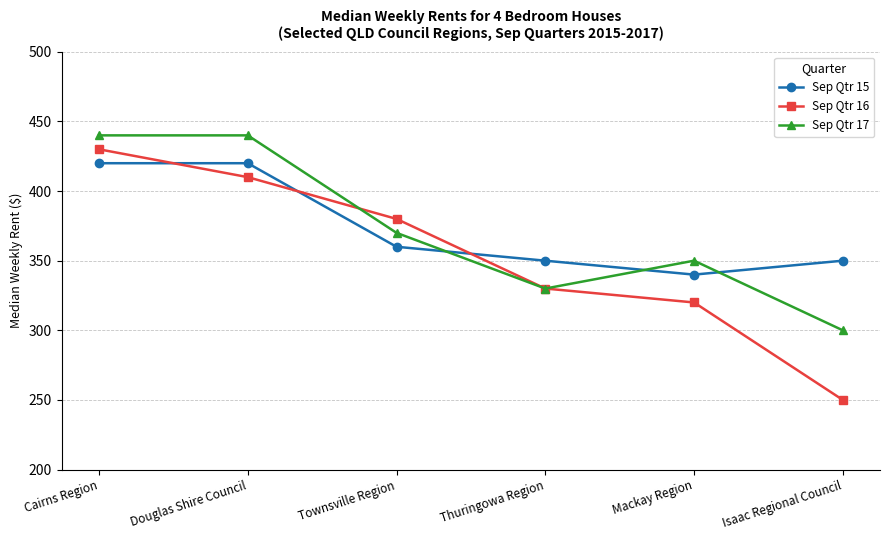

What is the average value of the Sep Qtr 16 series?

353